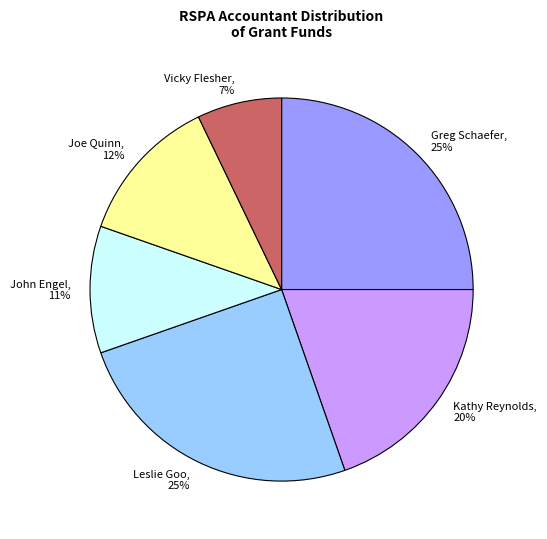

Which category has the smallest portion of the pie?

Vicky Flesher